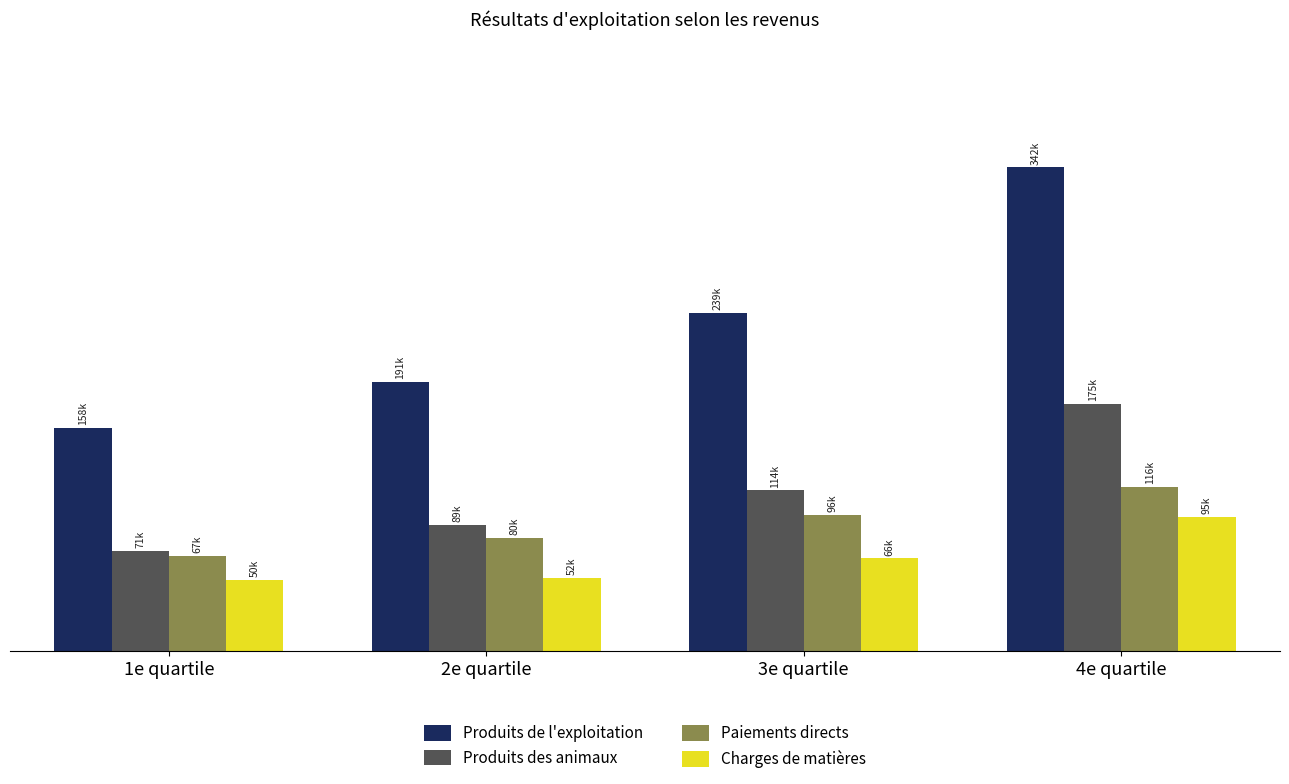

True or false: Produits de l'exploitation has a value of 190596.5 at 2e quartile.

True